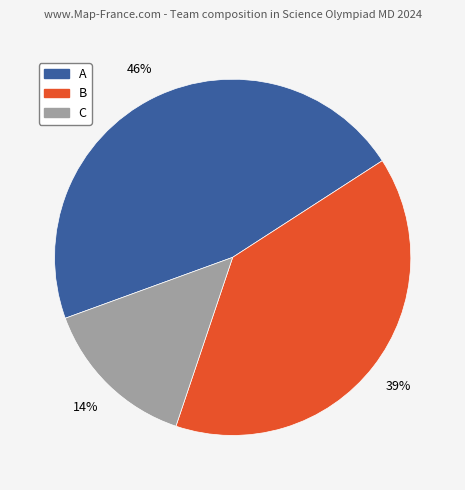

Is there a majority slice in this chart?

No